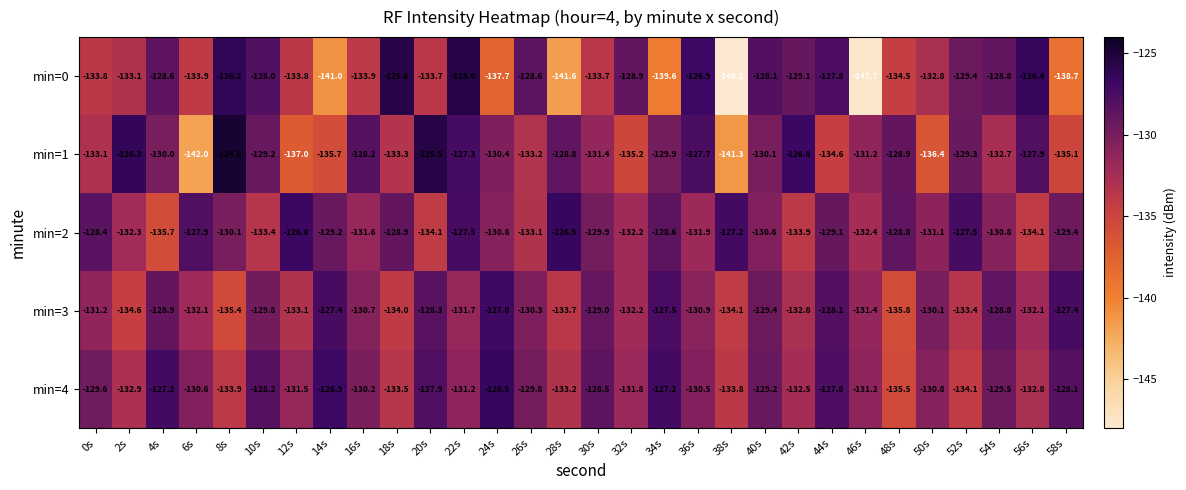

What is the greatest value displayed?

-124.8